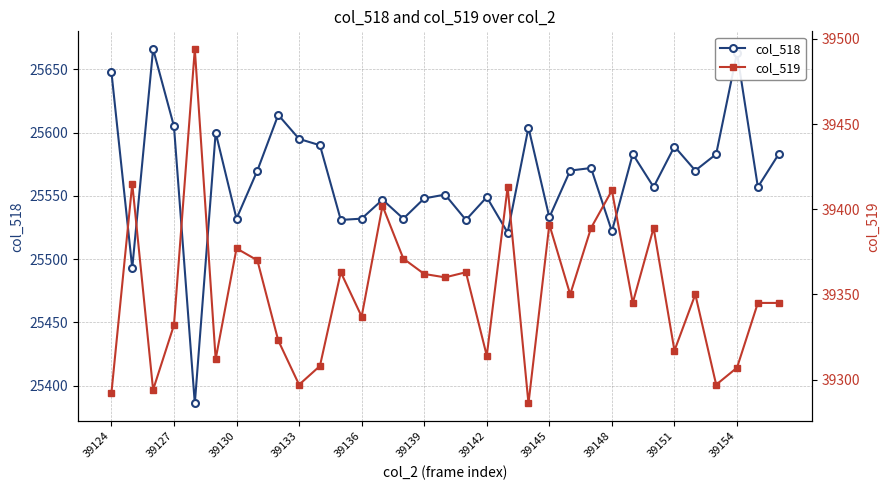

True or false: col_518 has more than 2 points higher than both neighbors.

True